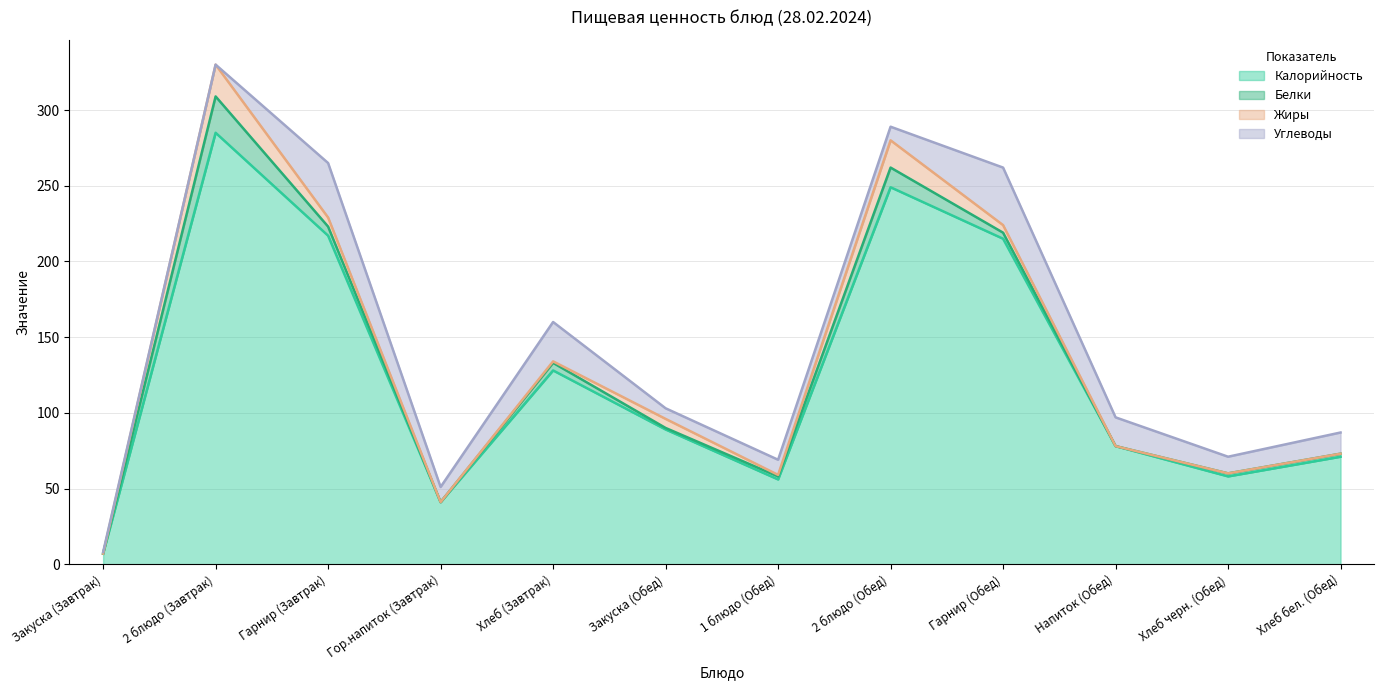

What are all the series names shown in the legend?

Калорийность, Белки, Жиры, Углеводы